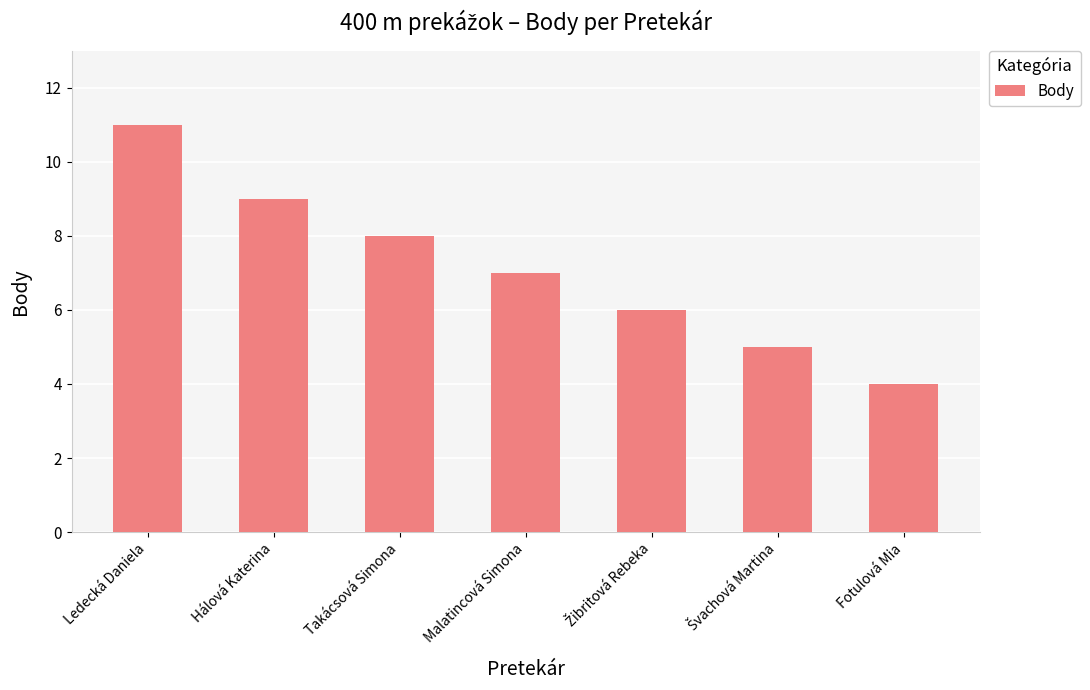

Count the values in the range 5 to 9.

5